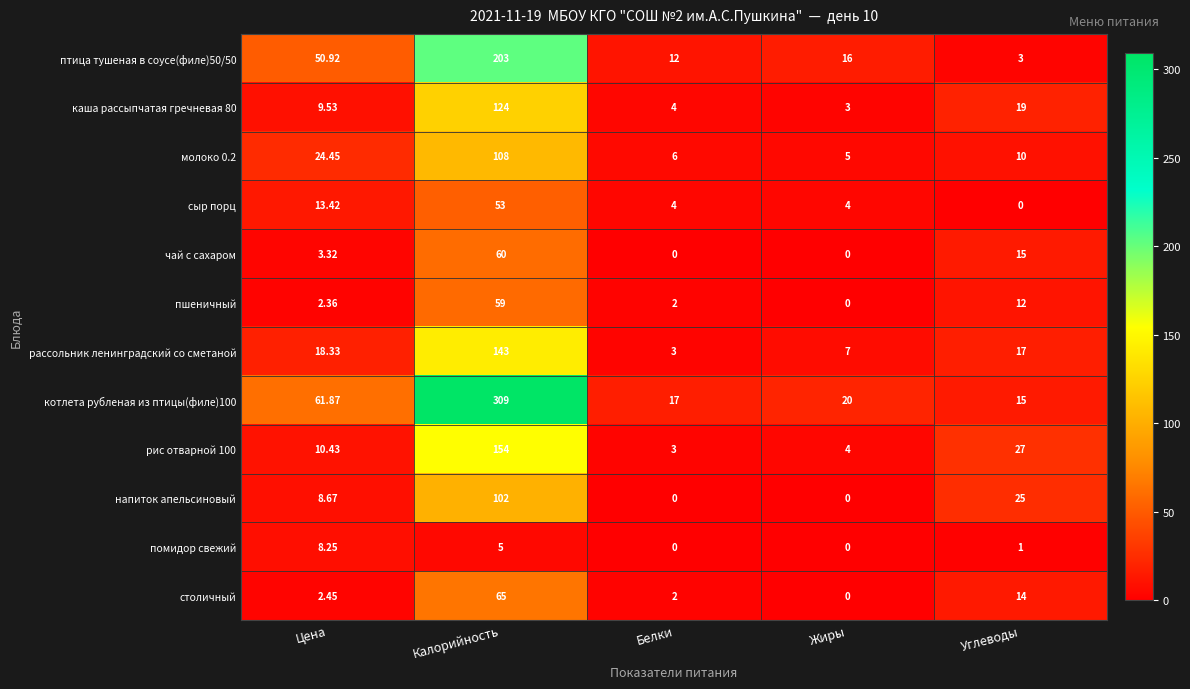

Between Жиры and Углеводы, which series saw the biggest shift?

напиток апельсиновый